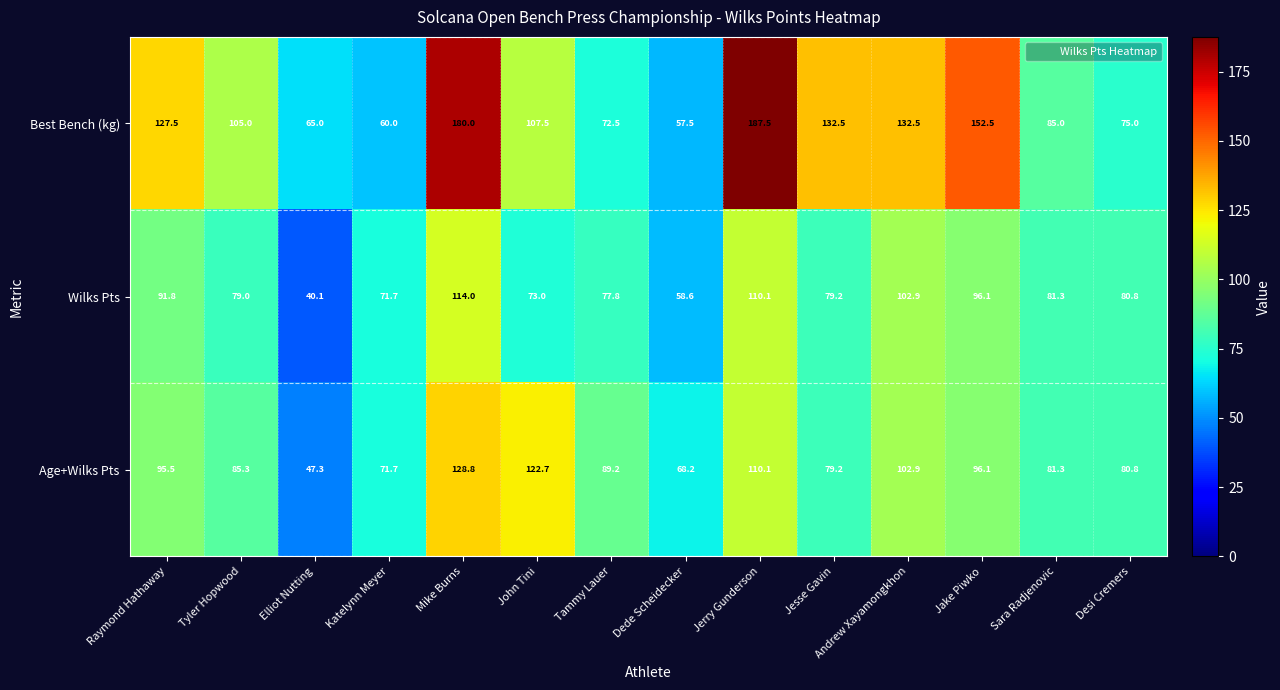

At which label does Best Bench (kg) first exceed 107?

Raymond Hathaway